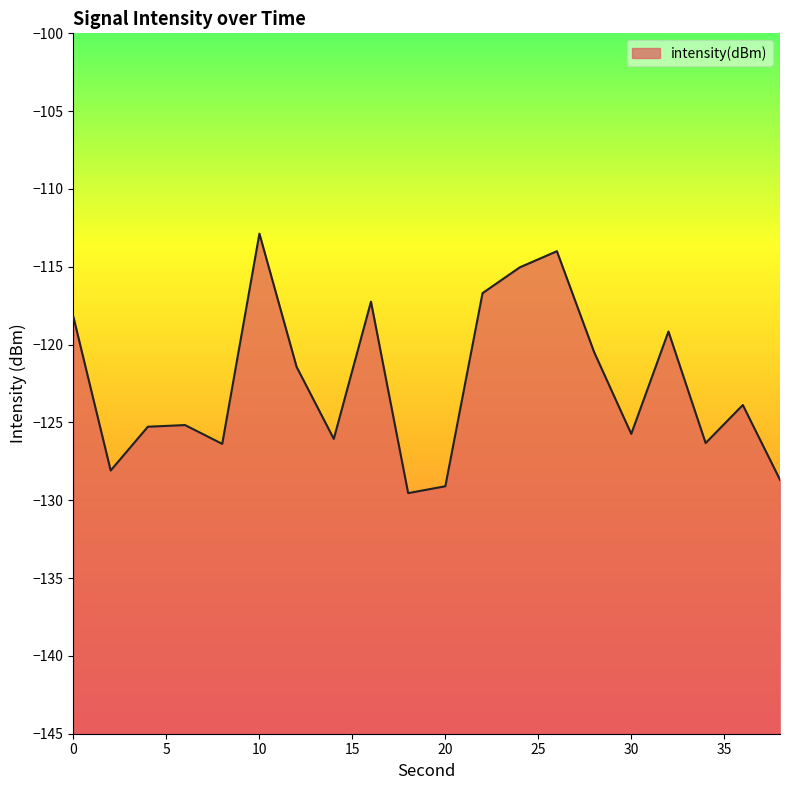

What is the difference between the maximum and minimum values?

16.7